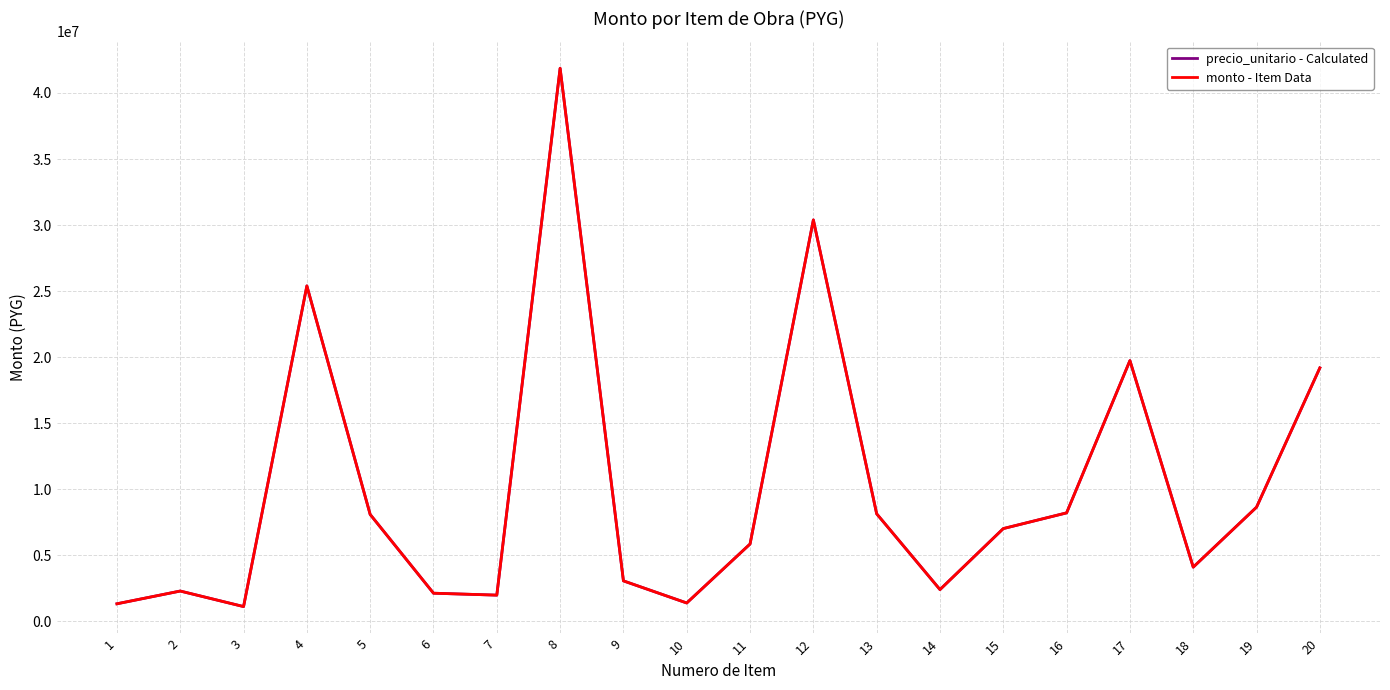

True or false: precio_unitario - Calculated and monto - Item Data cross at least once.

False